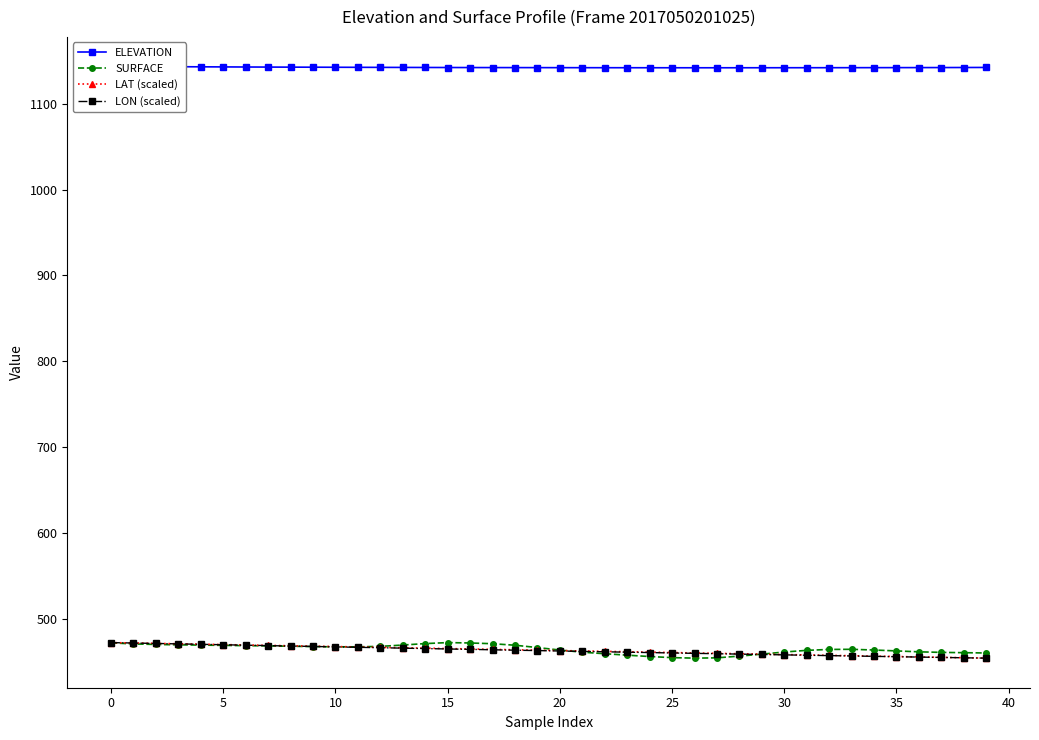

What is the sum of all LAT (scaled) values?

18515.0